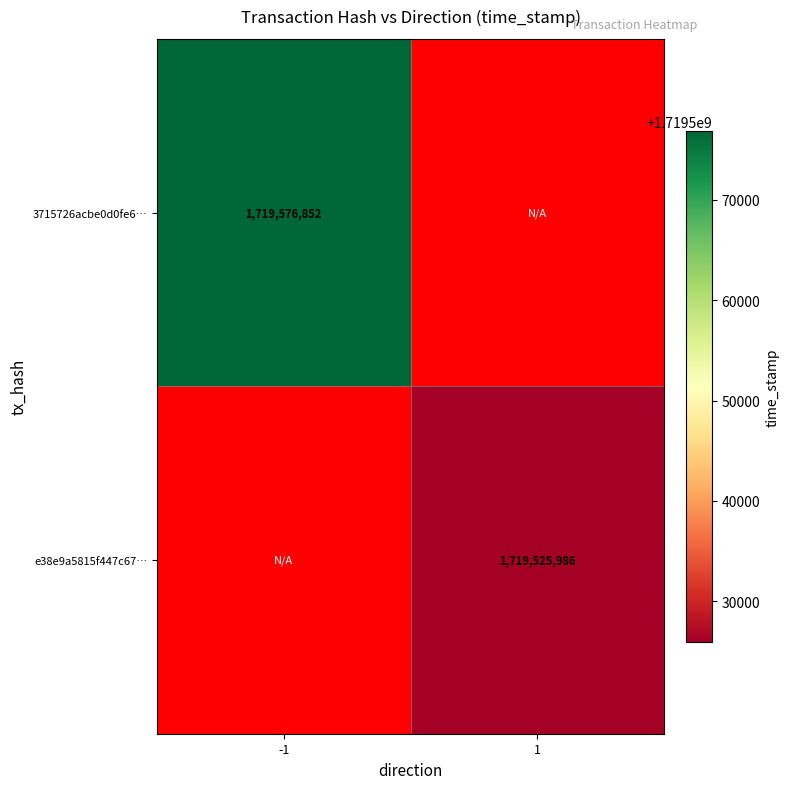

True or false: 3715726acbe0d0fe6… has a value of 934725778 at -1.

False